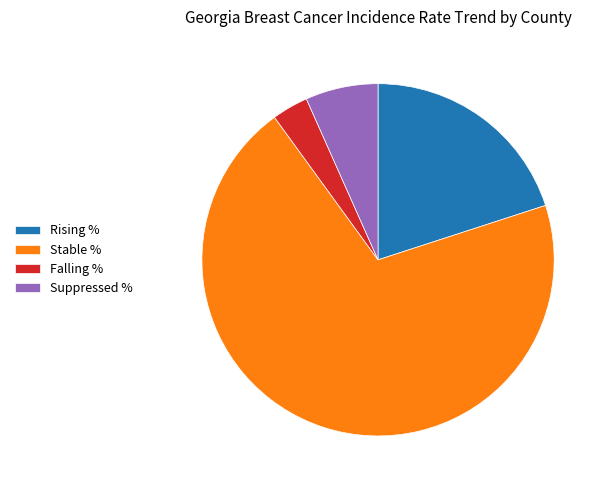

Is it true that Suppressed % is 19% of the pie?

False